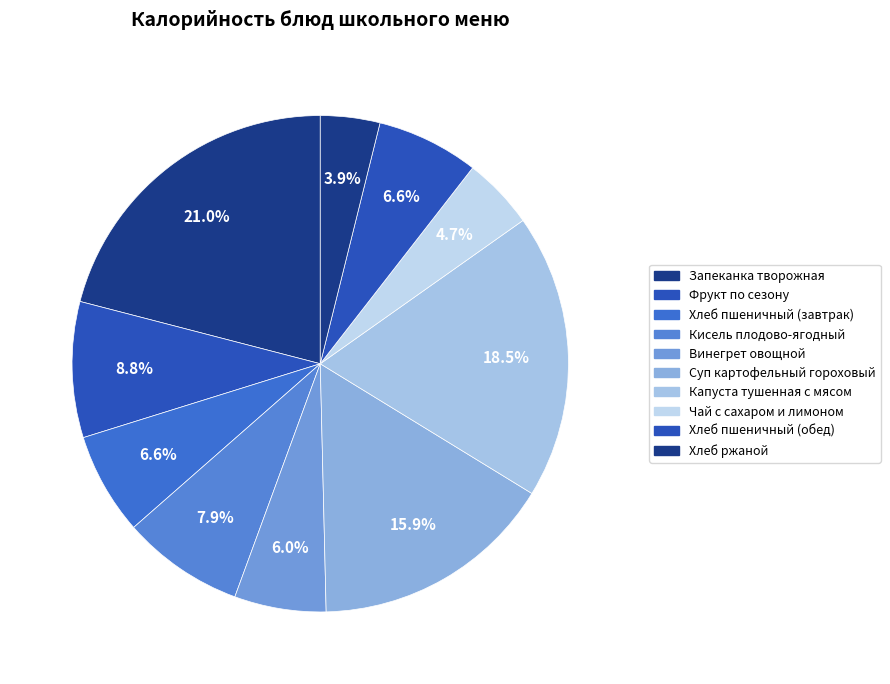

What is the ratio of the value at Фрукт по сезону to the value at Кисель плодово-ягодный?

1.1